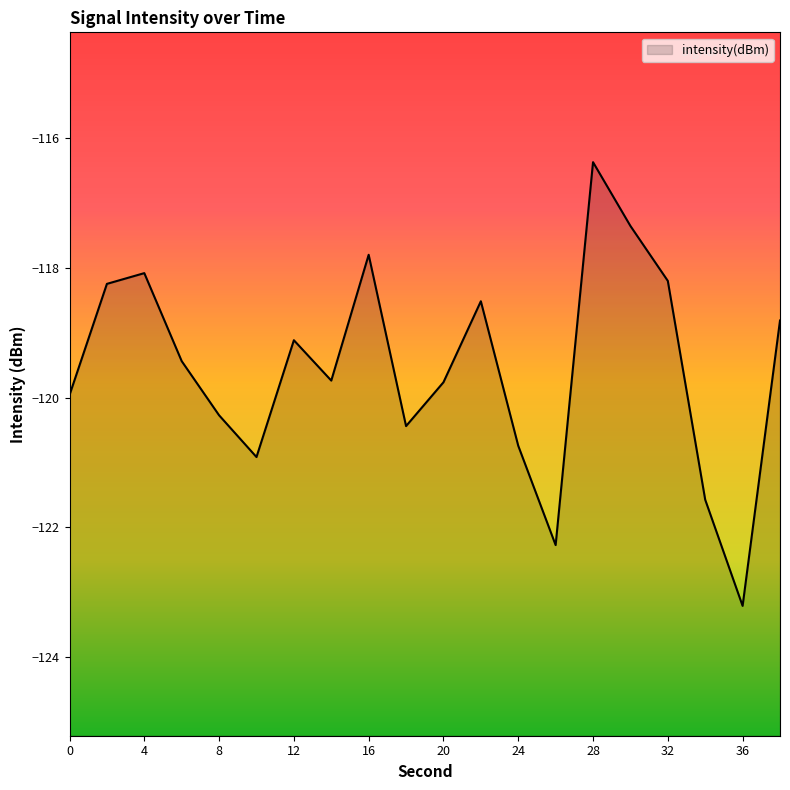

How many categories are shown in the chart?

20